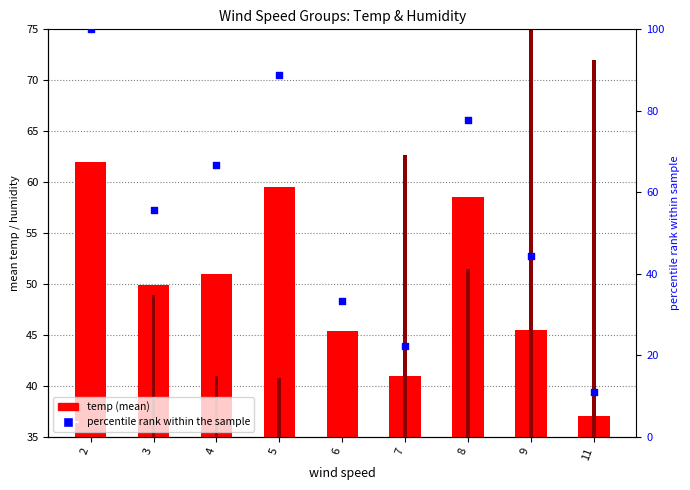

Which series has the widest spread of Y values?

percentile rank within the sample